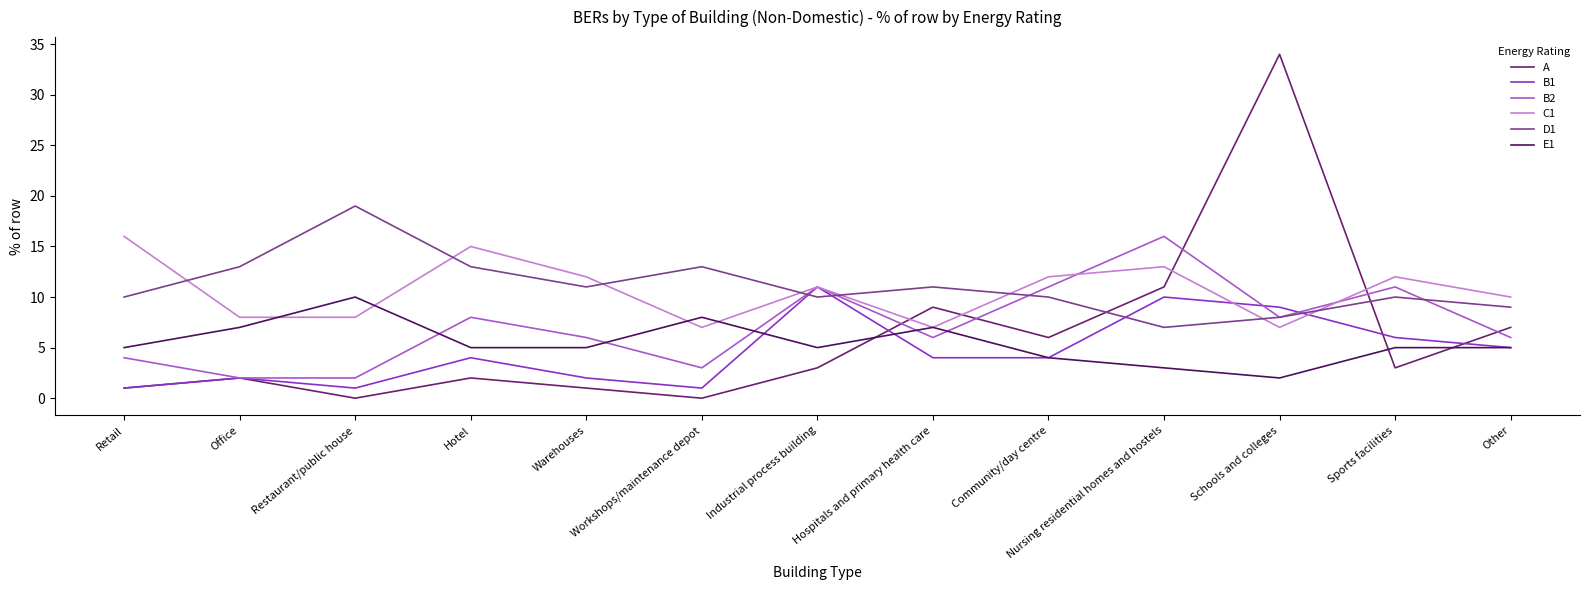

True or false: D1 and E1 cross at least once.

False